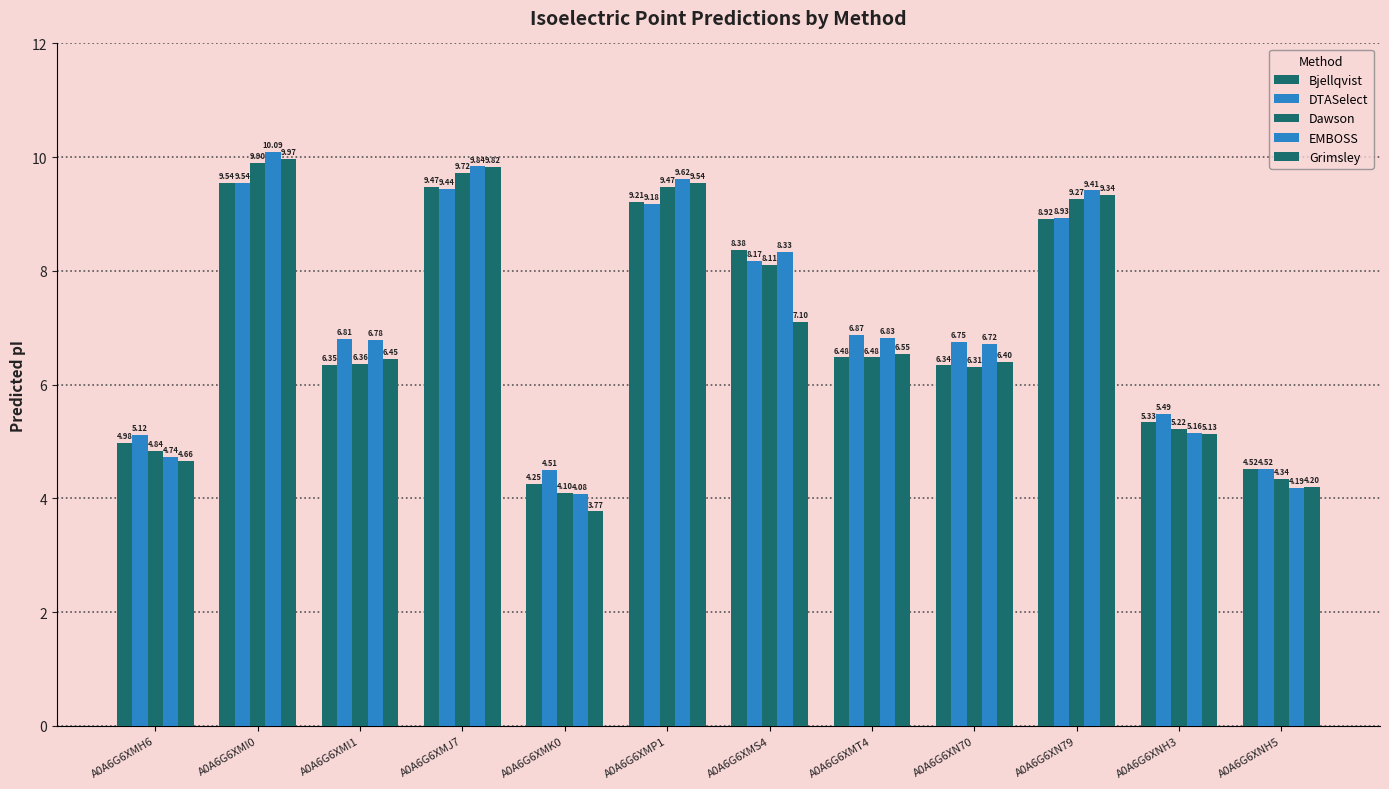

What position from the right is A0A6G6XMI0?

11